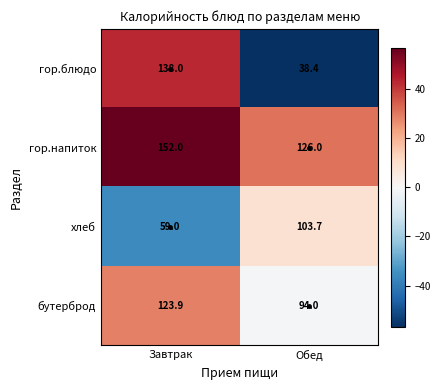

Which series changed the most between Завтрак and Обед?

гор.блюдо